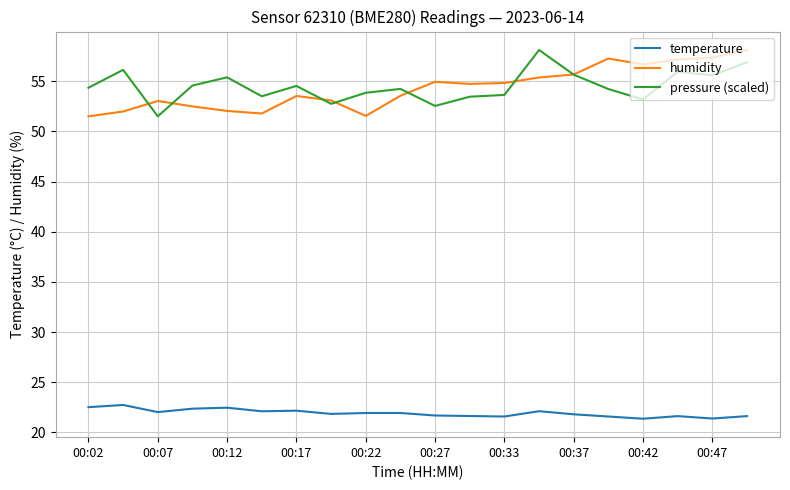

How many lines are shown in the chart?

3